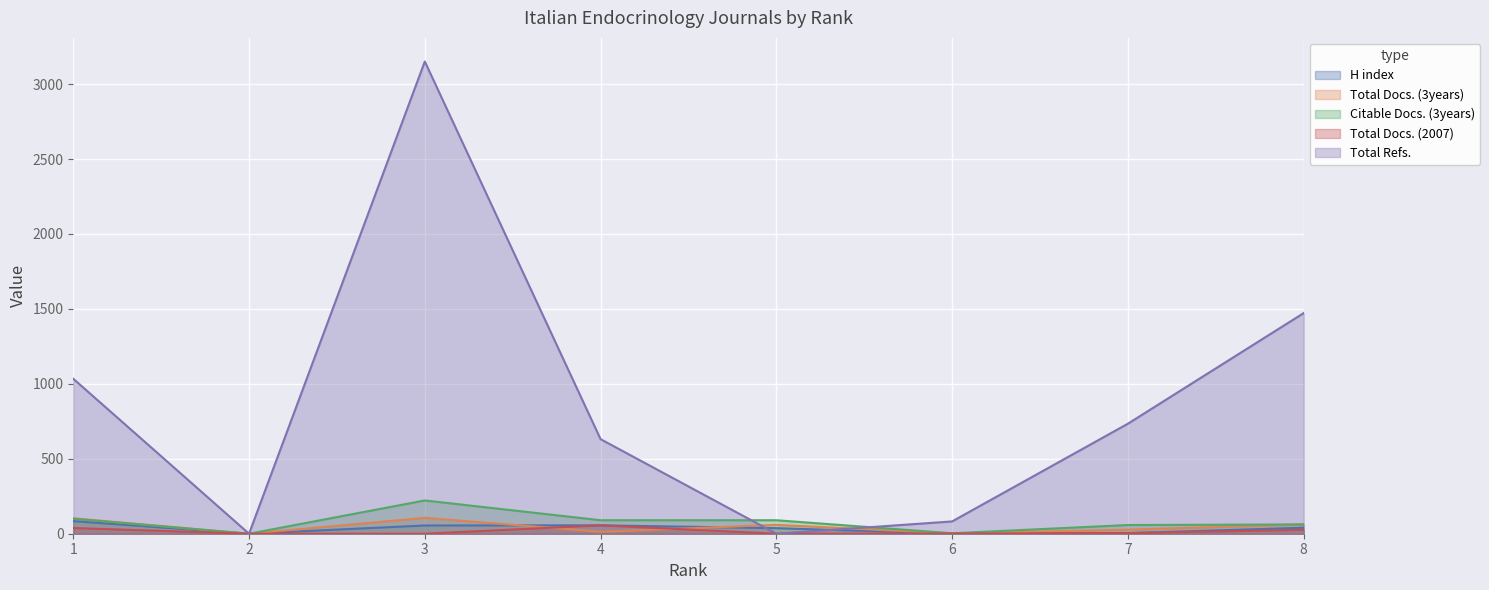

The Total Docs. (2007) series shows 56 at 4. True or false?

True